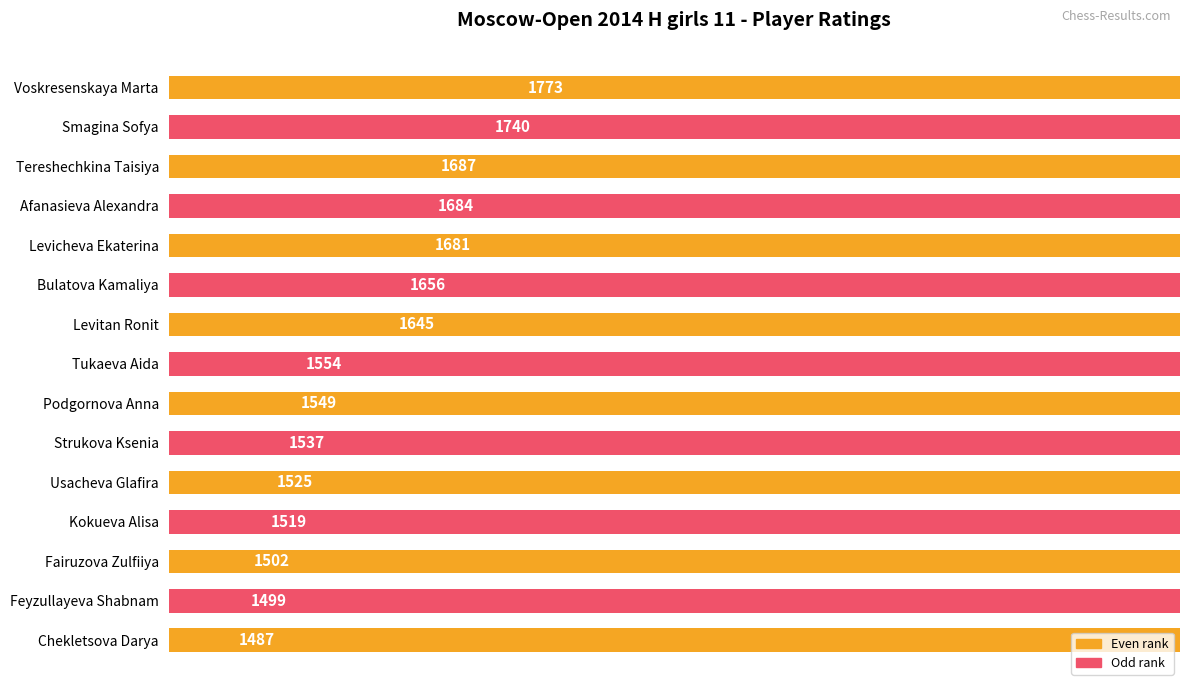

What is the sum of all values?

24038